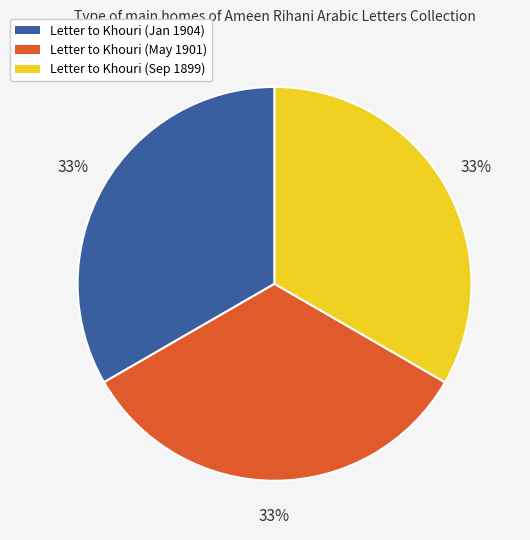

To the nearest percent, what is the average slice percentage?

33%